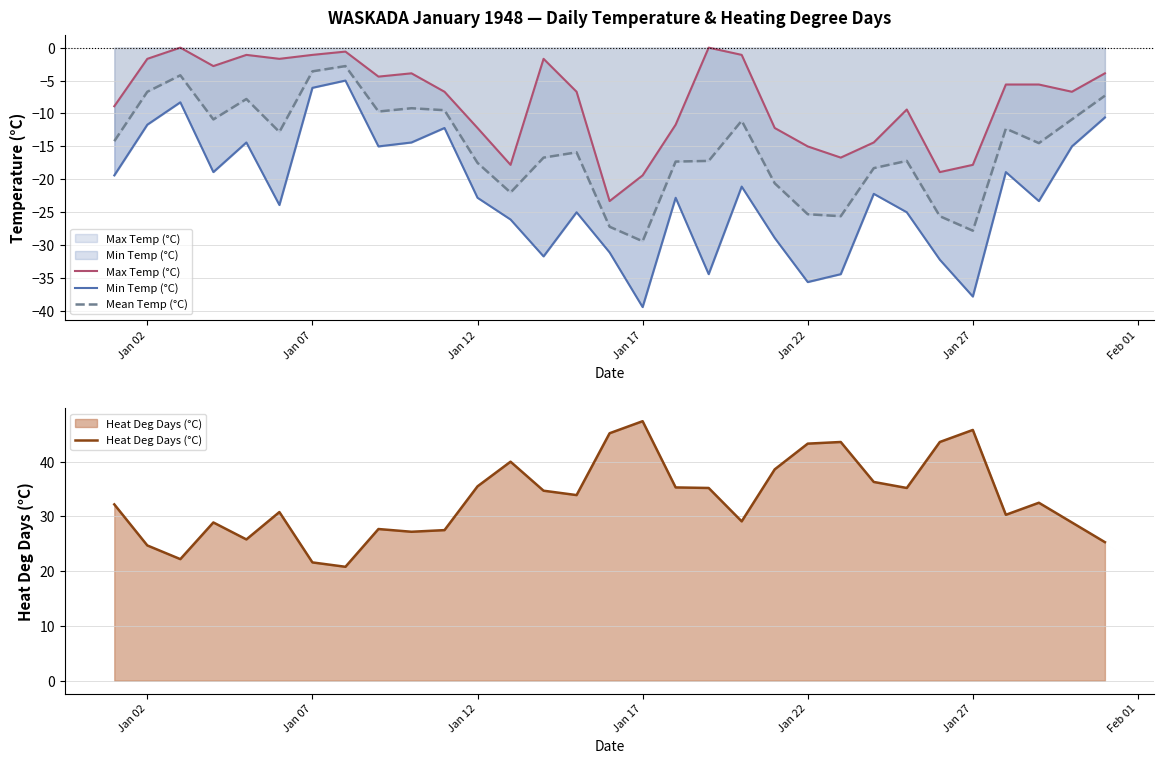

What is the average value of the Max Temp (°C) series?

-8.2